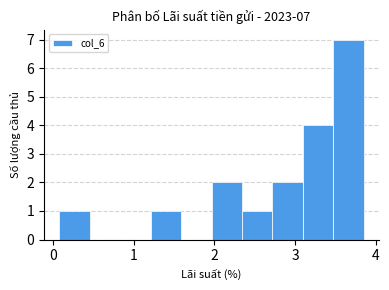

Around what value on the x-axis is the tallest bar? Give the approximate position of its centre, as read against the axis.

3.7